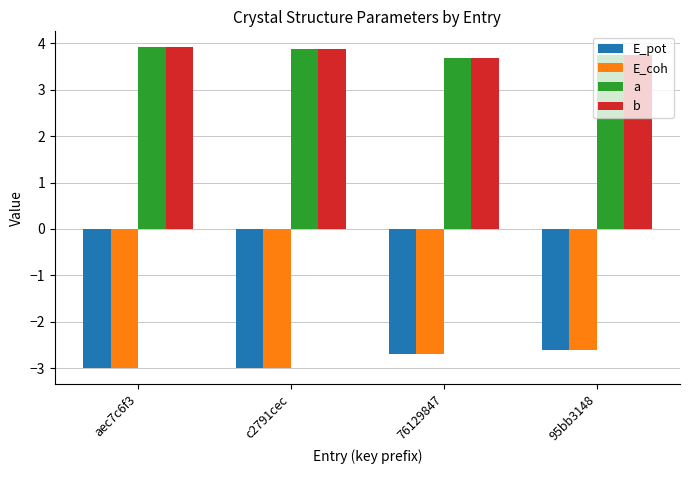

What is the difference between the highest and lowest values at c2791cec?

6.9